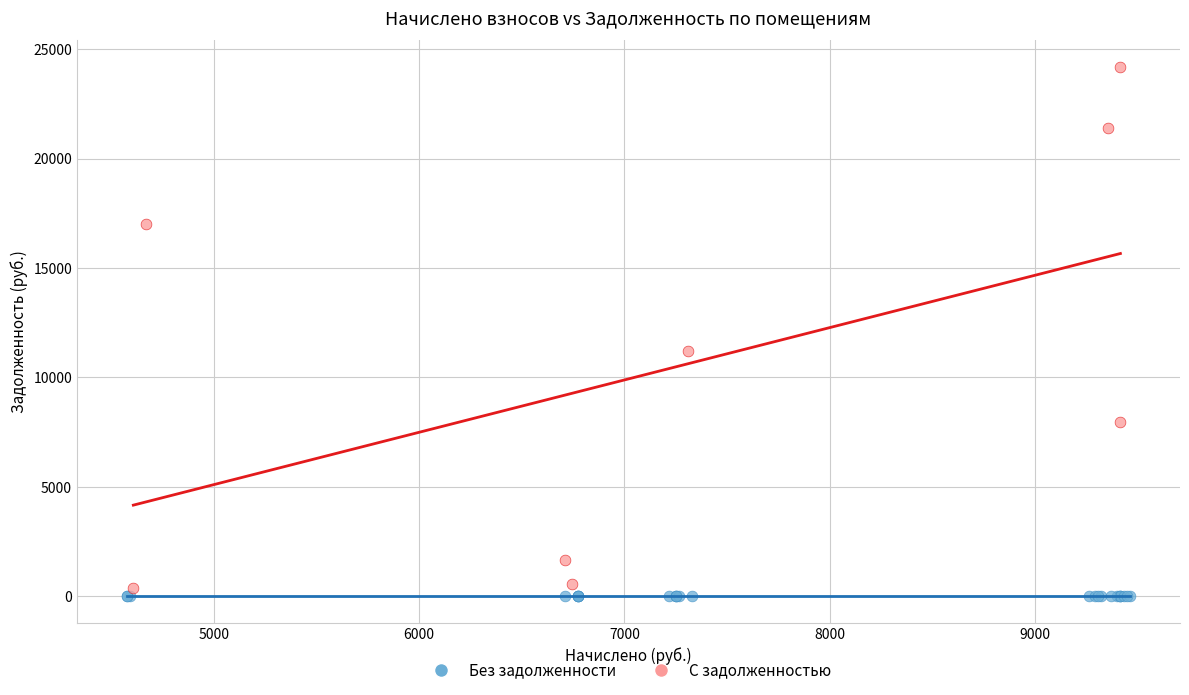

Which series reaches the minimum Y coordinate?

Без задолженности